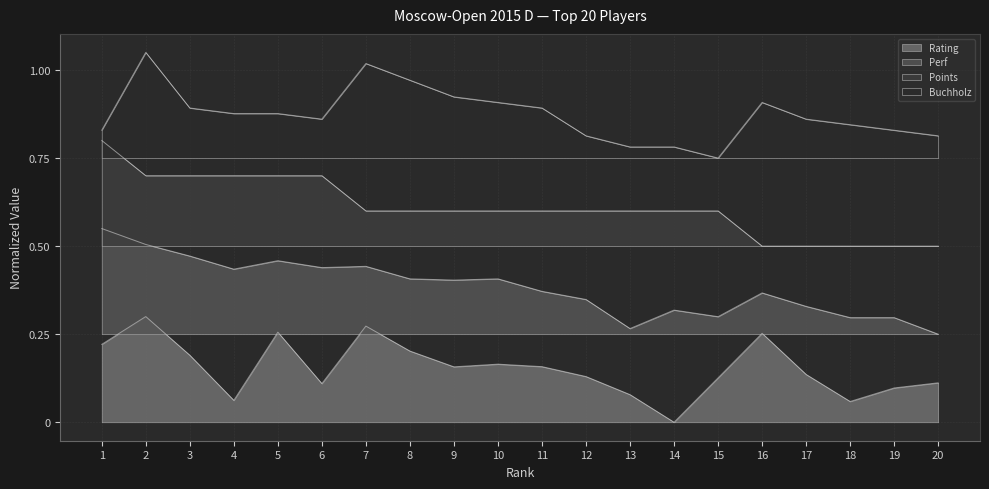

How many interior local valleys does the Buchholz series have?

2